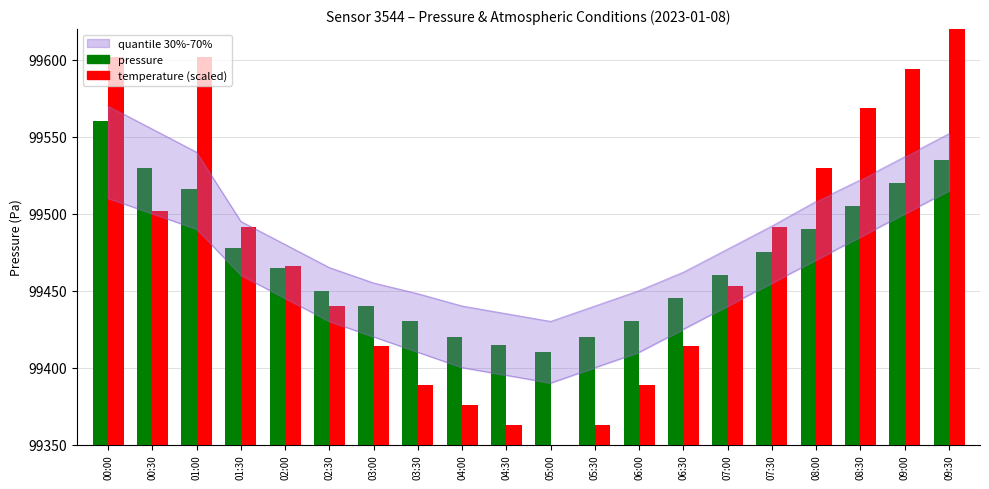

What is the label of the 5th bar from the right?

07:30